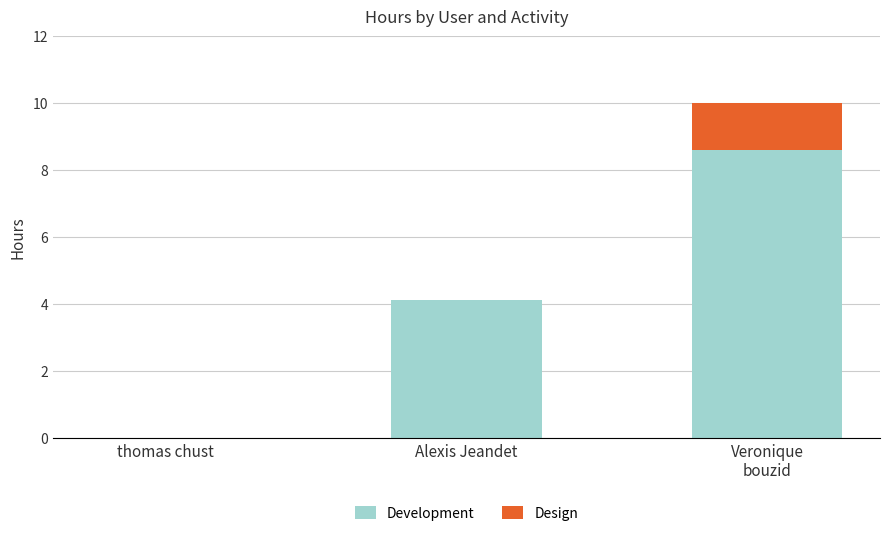

Read the Development value at Alexis Jeandet.

4.1